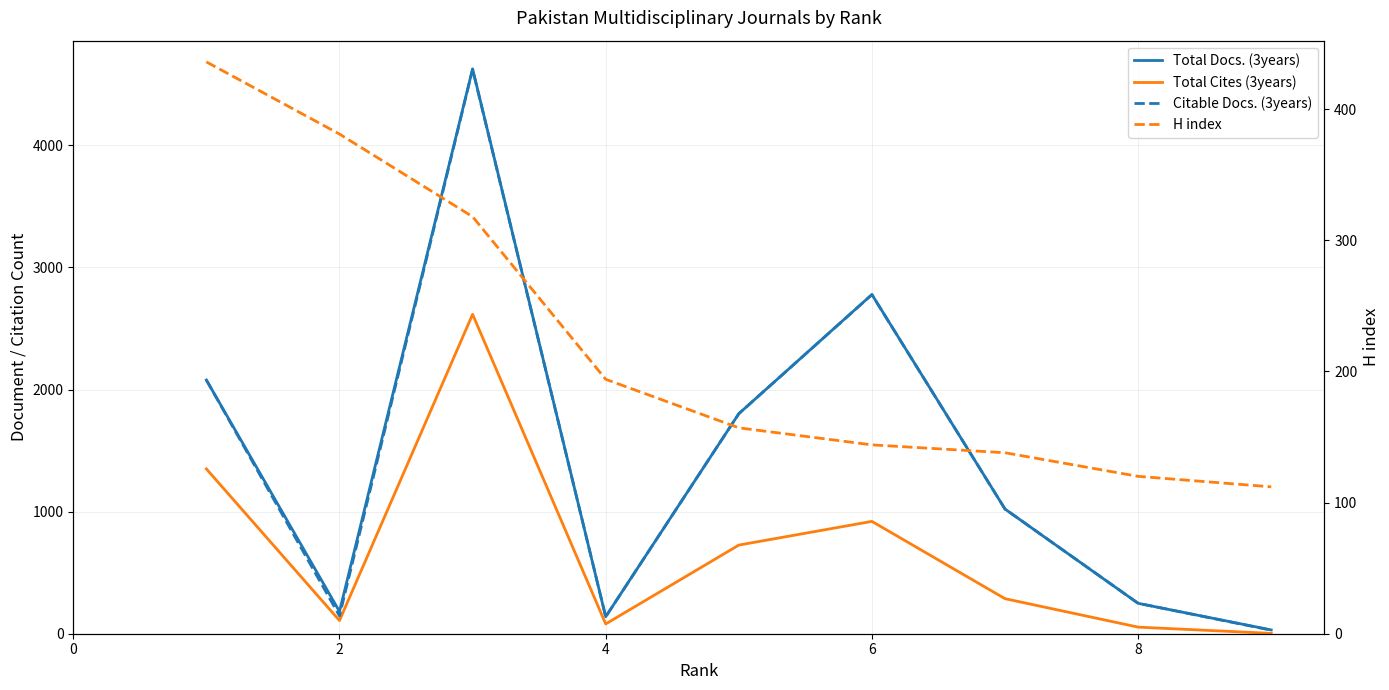

Between 6 and 7, which series saw the biggest shift?

Total Docs. (3years)